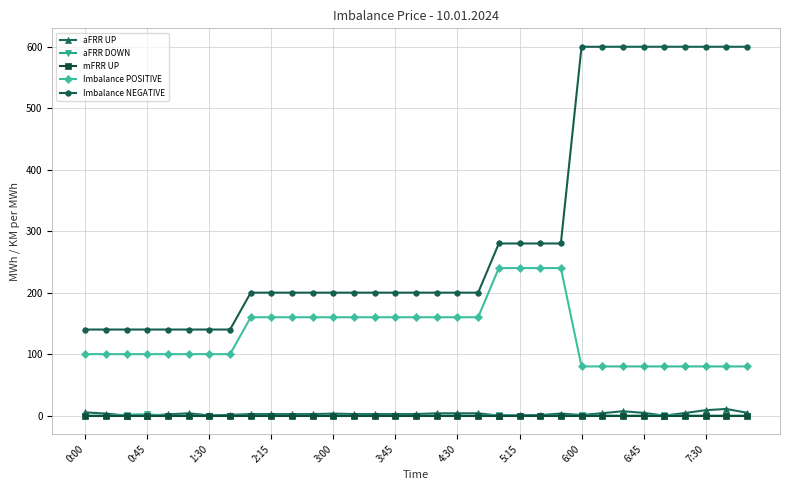

True or false: aFRR UP has more than 1 points higher than both neighbors.

True